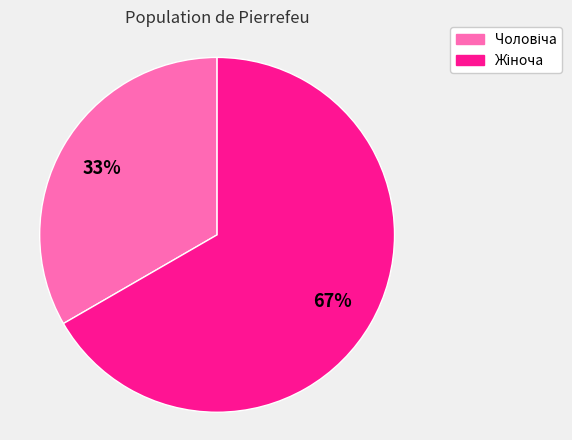

To the nearest percent, what is the average slice percentage?

50%